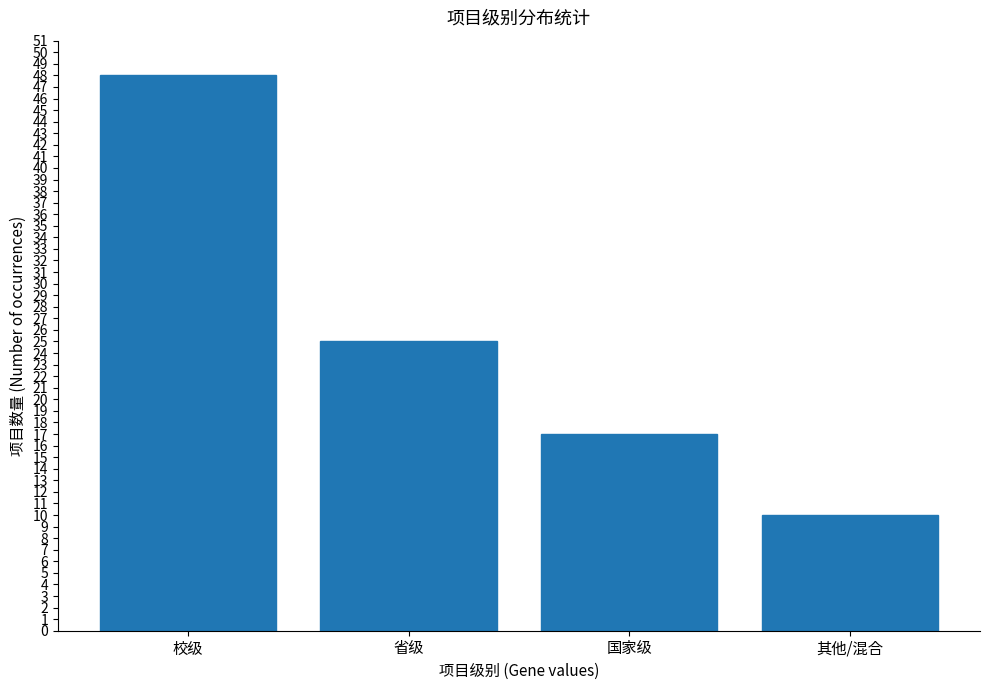

Between 国家级 and 校级, which is larger?

校级